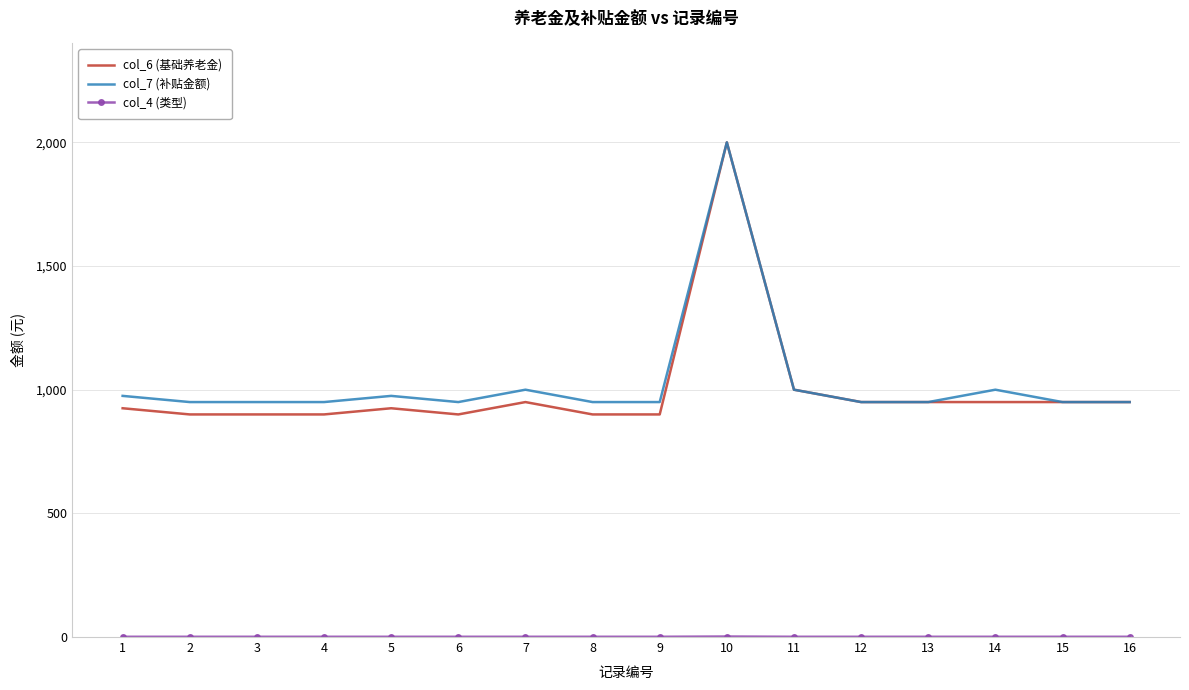

The value of col_7 (补贴金额) at 9 is 396. True or false?

False